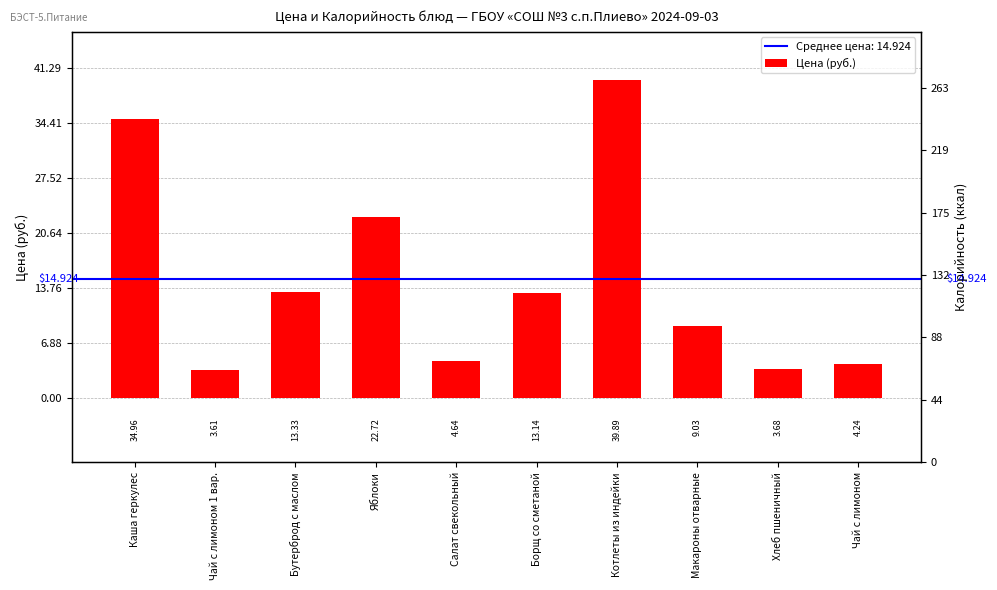

The chart shows a value of 22.7 at Яблоки. True or false?

True